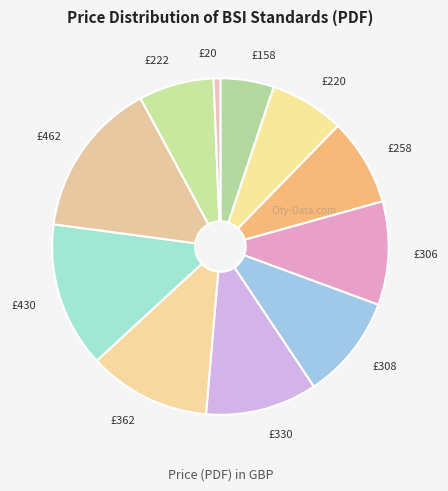

Which slice is the largest?

£462